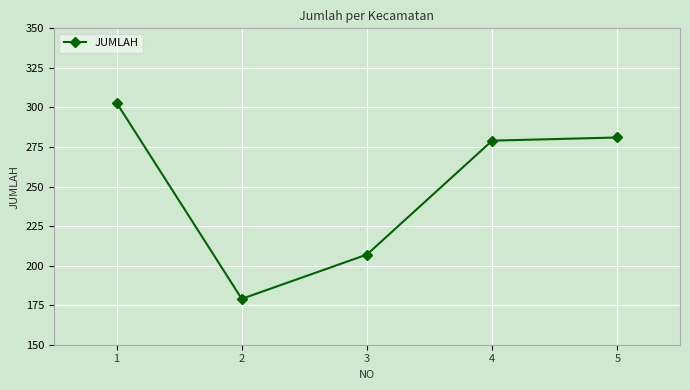

Does the chart display data point markers on the line(s)?

Yes